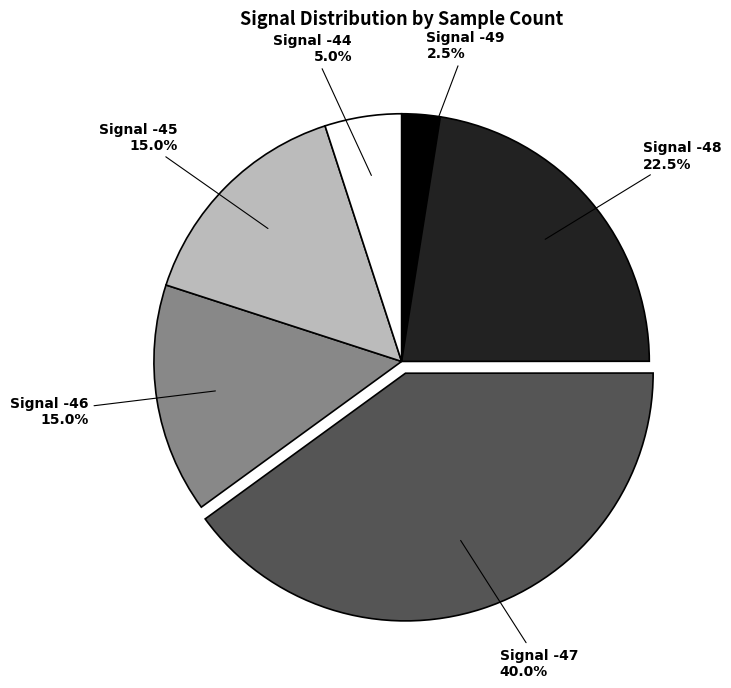

What percentage do Signal -47 and Signal -48 together represent?

62.5%